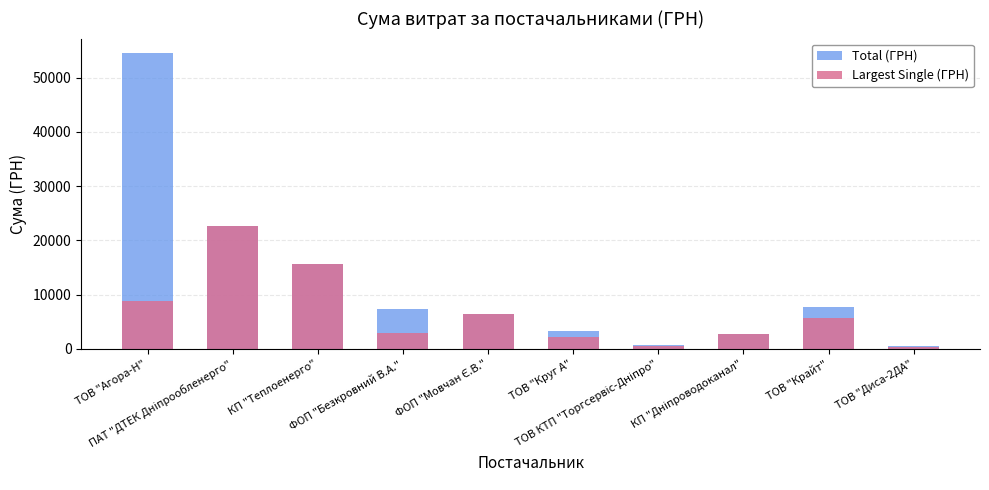

How many series are shown in this chart?

2